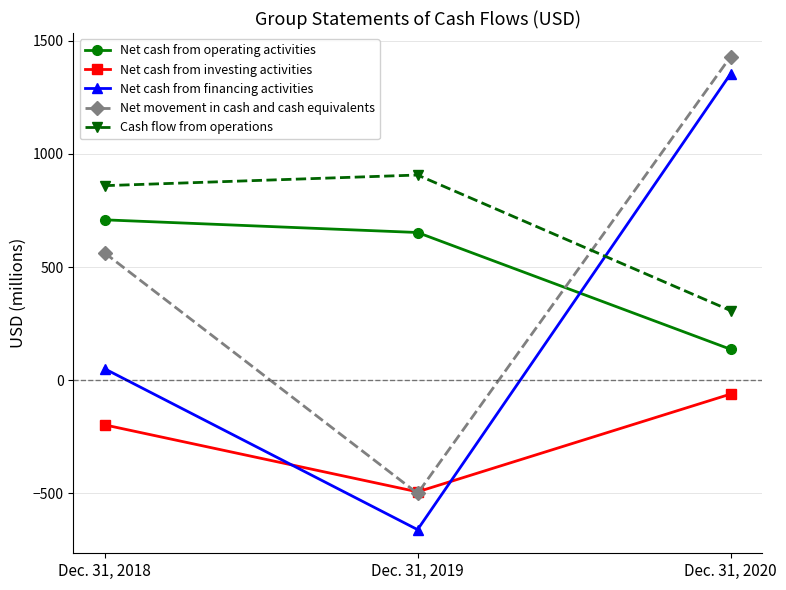

Read the Net movement in cash and cash equivalents value at Dec. 31, 2020.

1430